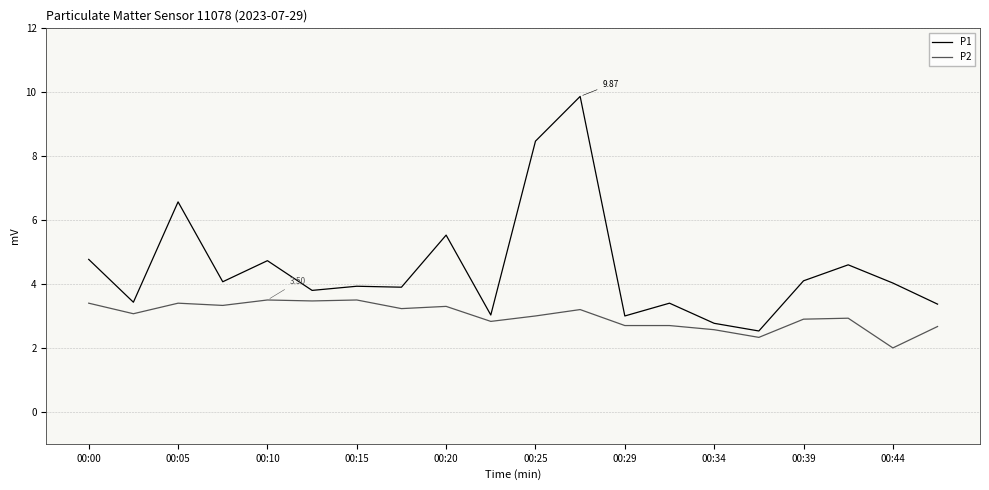

Count the number of categories in the chart.

20